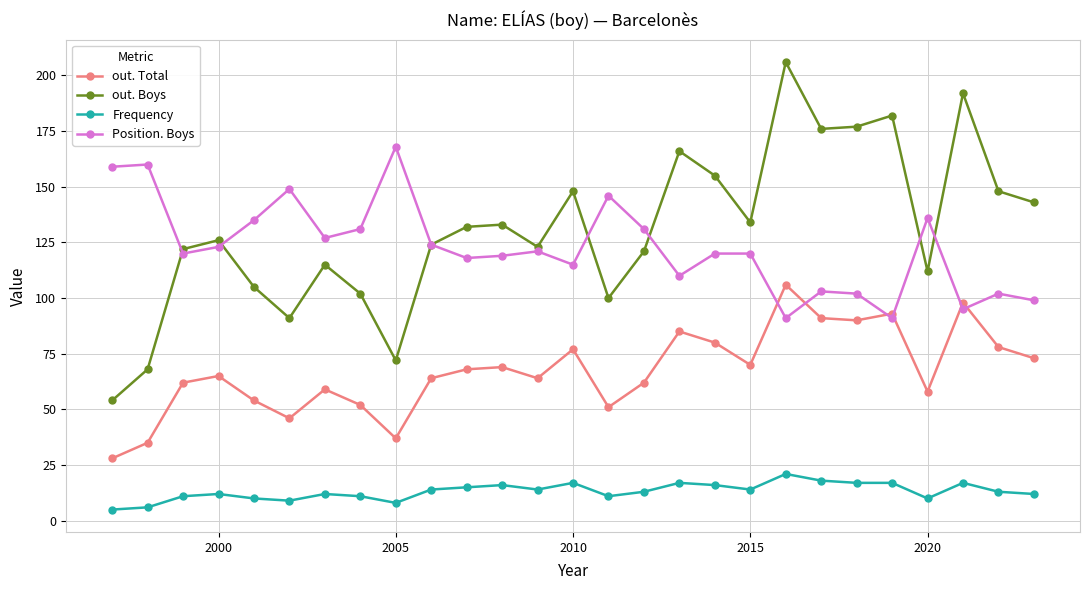

What is the minimum value shown in the chart?

5